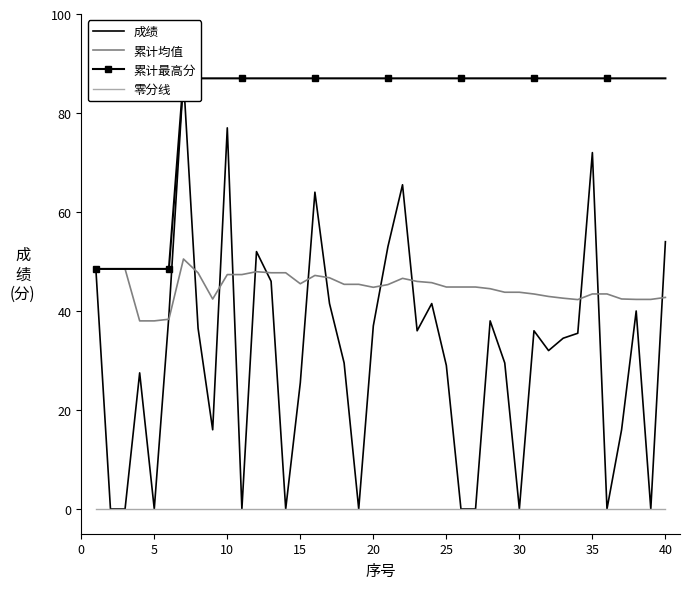

At how many categories does at least one series exceed 86?

34